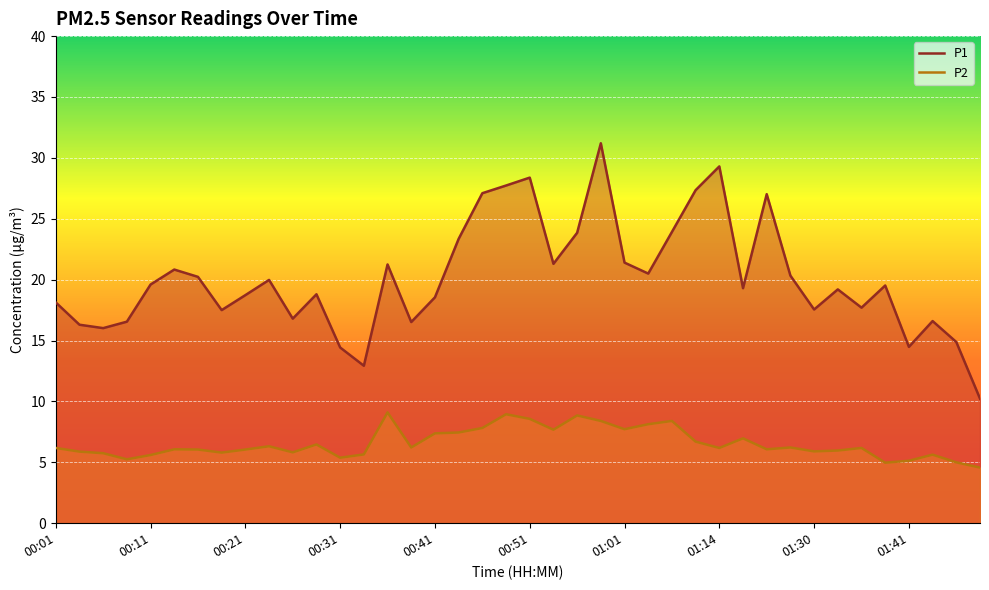

What is the highest value of the P1 series?

31.2